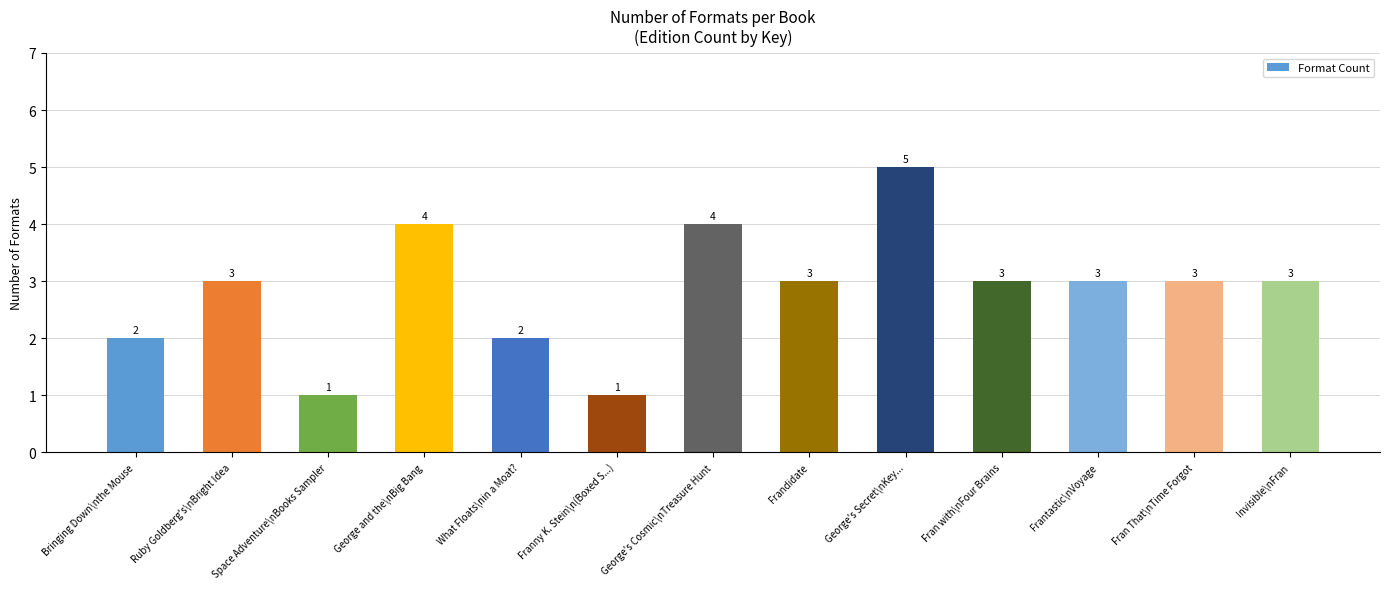

What is the difference between the maximum and minimum values?

4